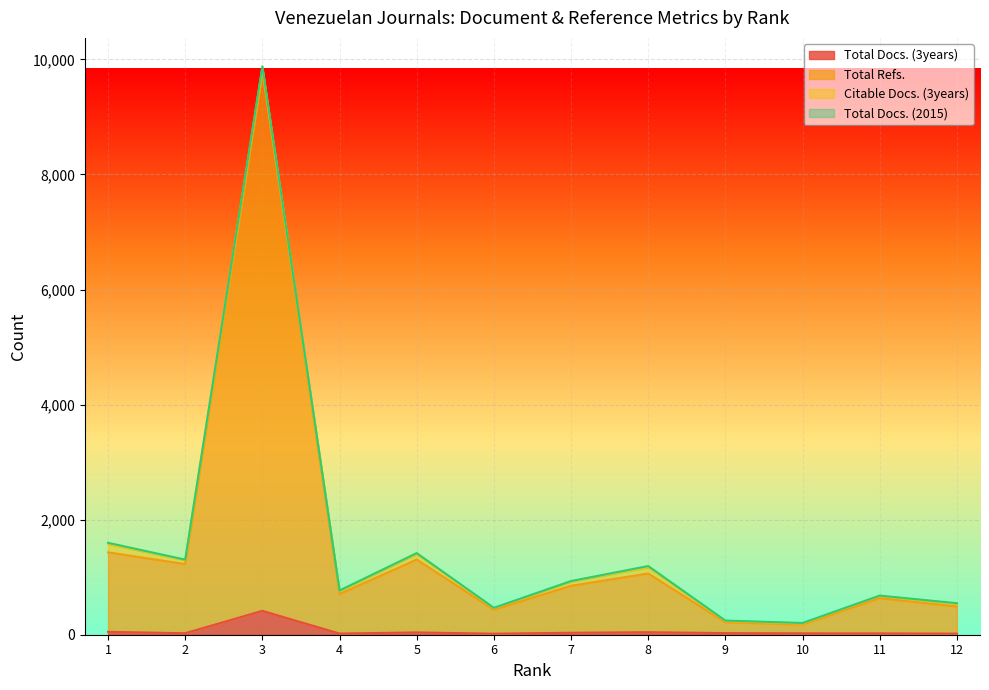

How many interior local peaks does the Total Refs. series have?

4